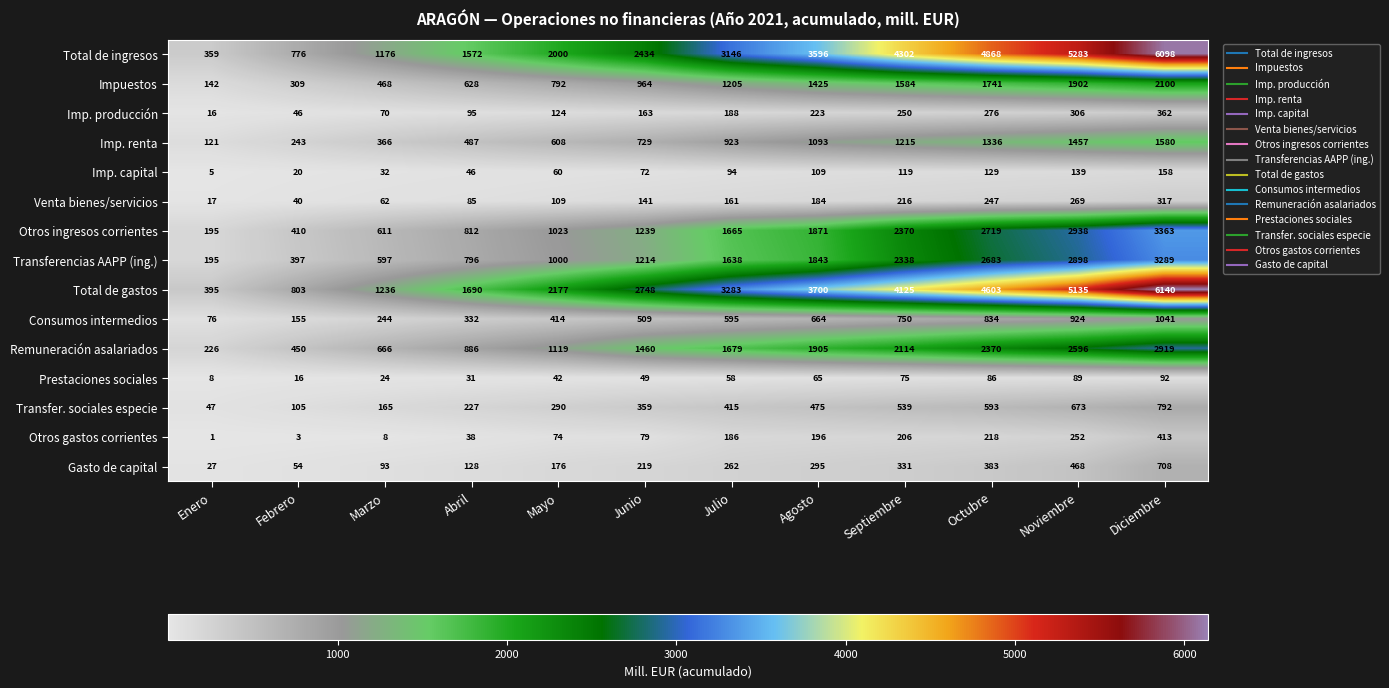

Read the Consumos intermedios value at Marzo, to the nearest 100.

200